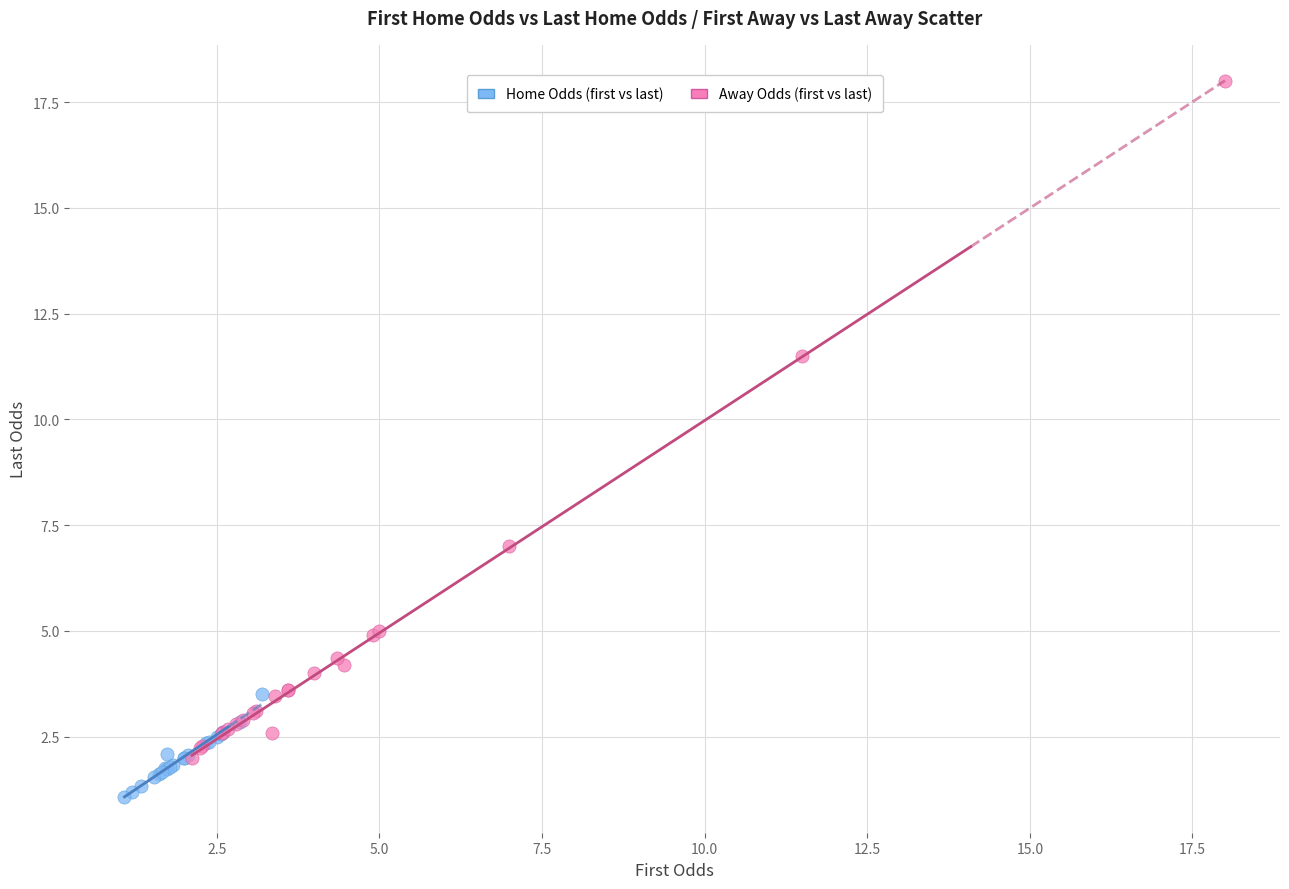

Which series has the largest Y range (max minus min)?

Away Odds (first vs last)